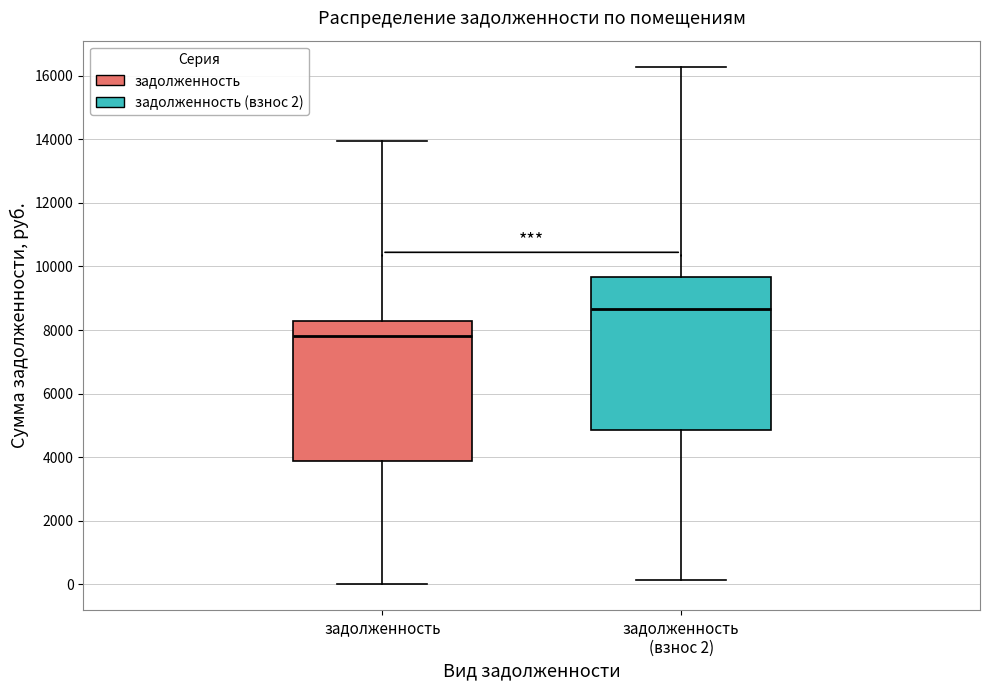

Where does the upper whisker of the box for задолженность end on the y-axis? The values are not printed on the chart, so give them approximately, as read against the axis.

14000